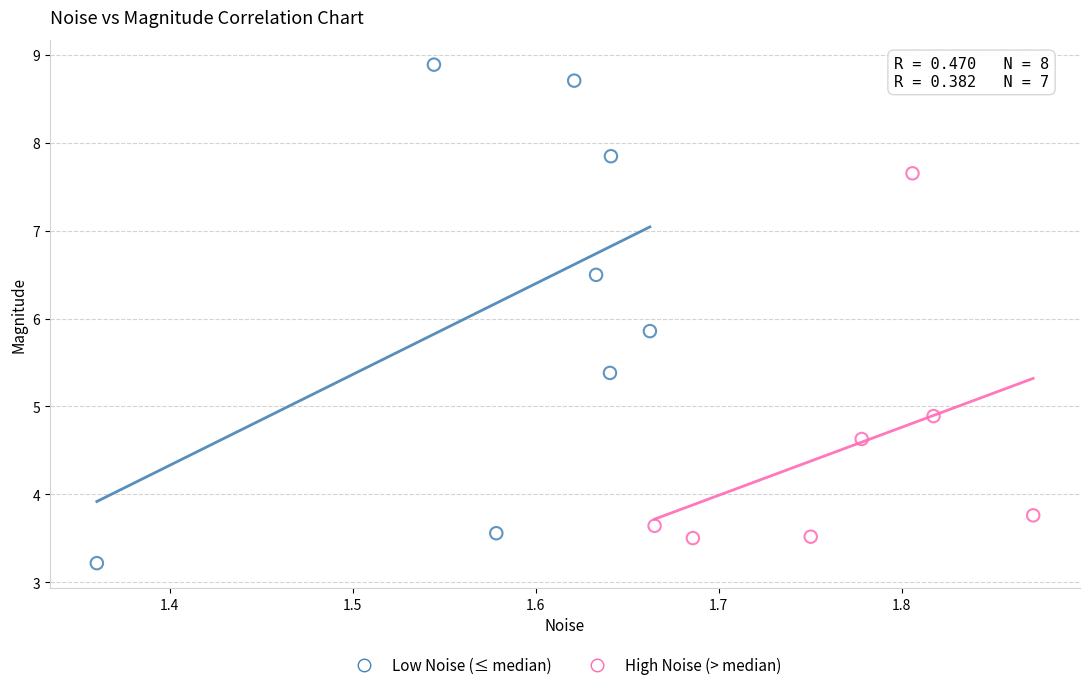

Which series has the widest spread of Y values?

Low Noise (≤ median)